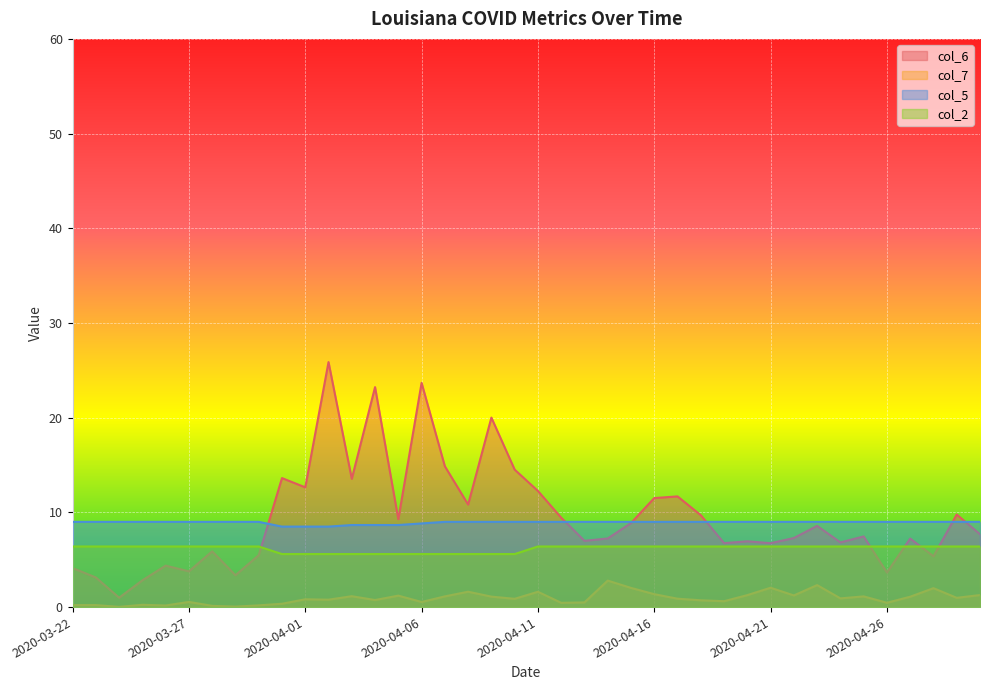

Rank the series at 2020-04-15 from lowest to highest value.

col_7, col_2, col_6, col_5